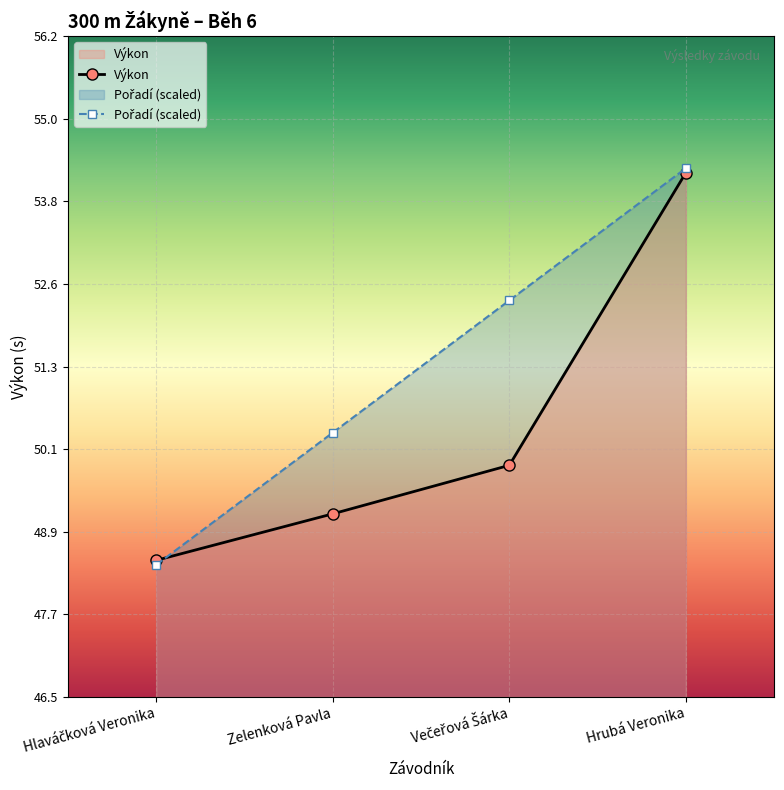

List the series in order of their overall mean, highest first.

Pořadí (scaled), Výkon